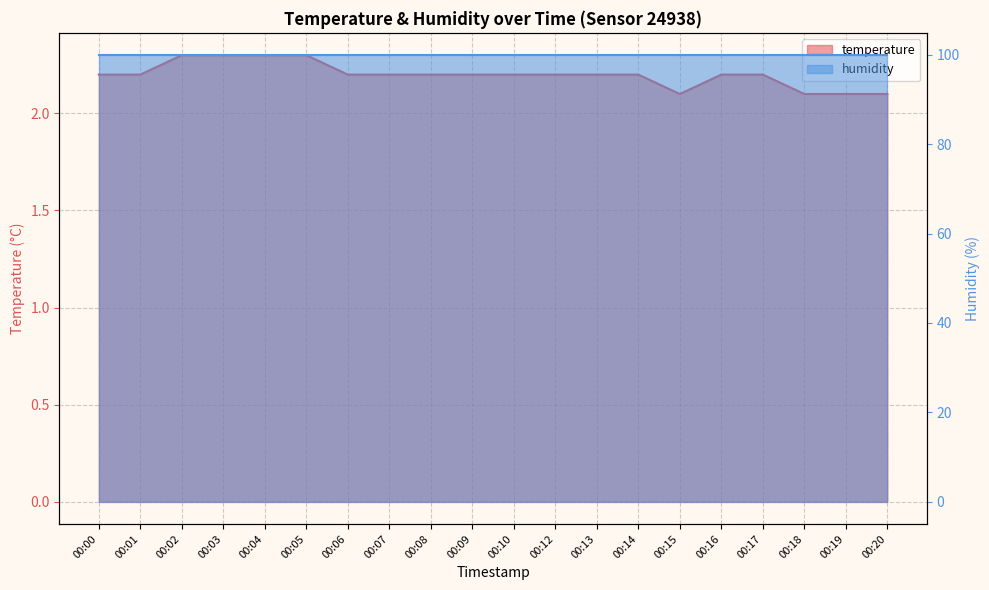

Reading left to right, extract all data points from this chart.

00:00=2.2	00:01=2.2	00:02=2.3	00:03=2.3	00:04=2.3	00:05=2.3	00:06=2.2	00:07=2.2	00:08=2.2	00:09=2.2	00:10=2.2	00:12=2.2	00:13=2.2	00:14=2.2	00:15=2.1	00:16=2.2	00:17=2.2	00:18=2.1	00:19=2.1	00:20=2.1